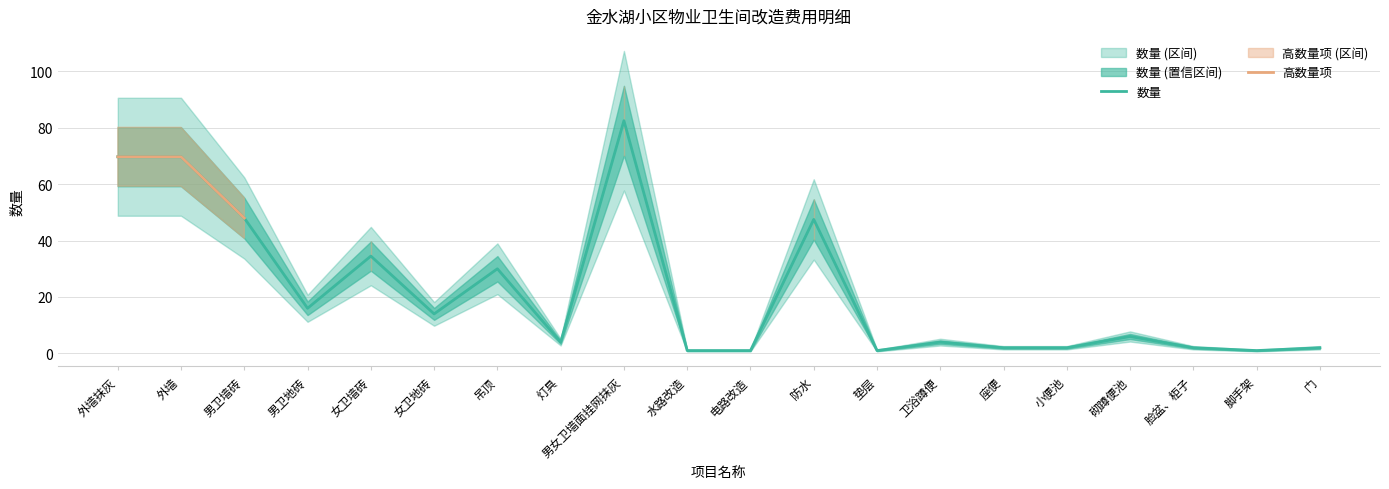

The 数量 series shows 19.4 at 女卫地砖. True or false?

False